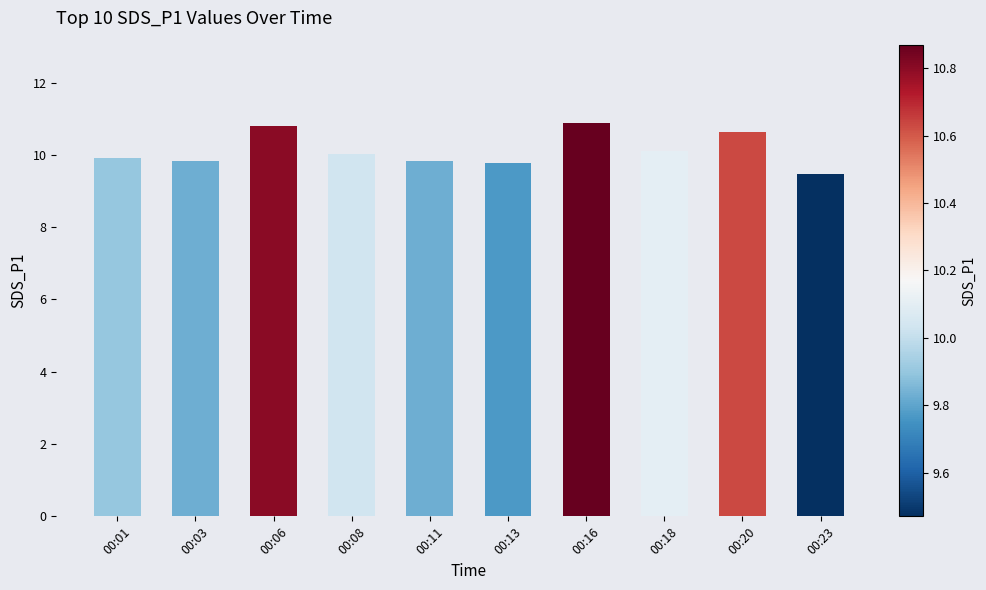

What is the sum of the values at 00:11 and 00:23?

19.3